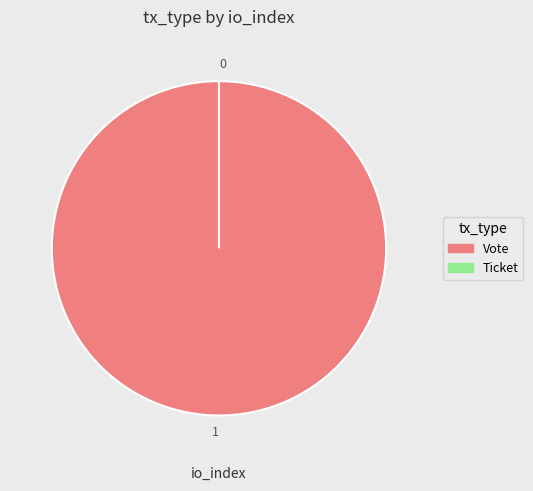

Which category has the biggest portion of the pie?

Vote